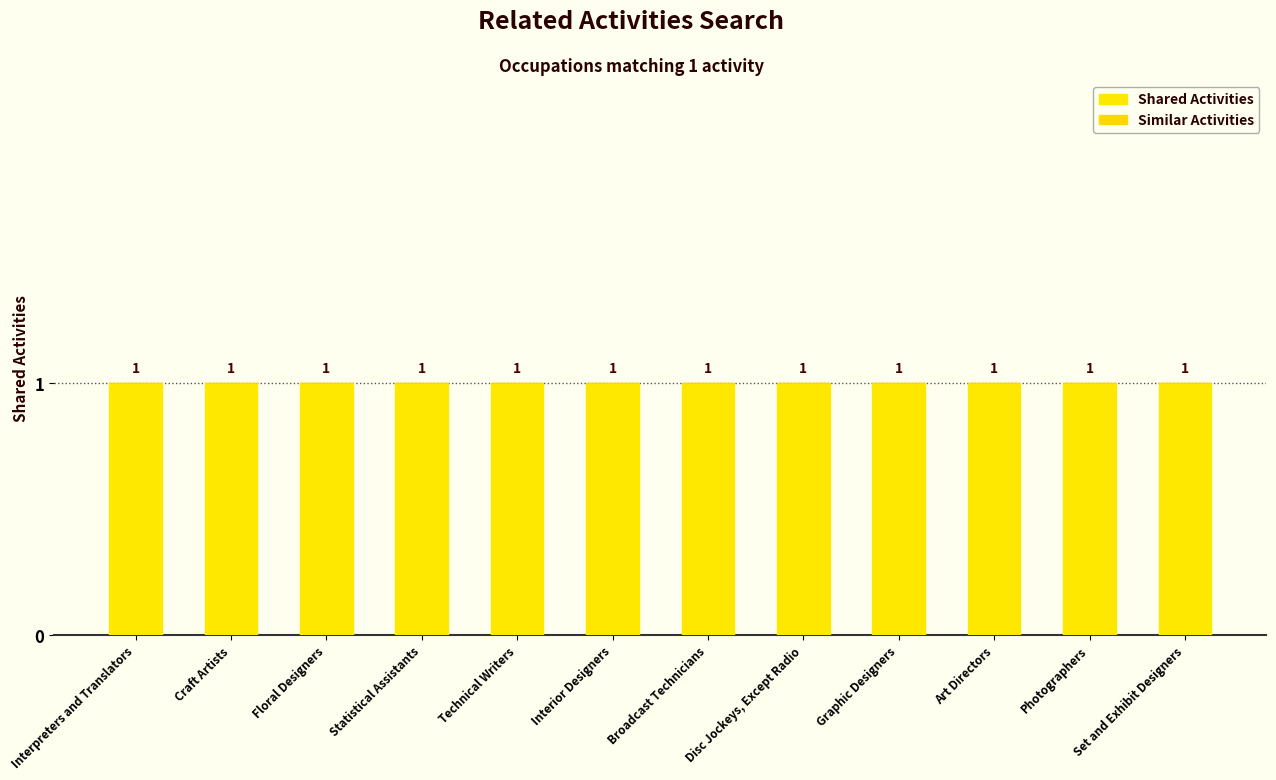

At which label does Similar Activities reach its peak?

Interpreters and Translators